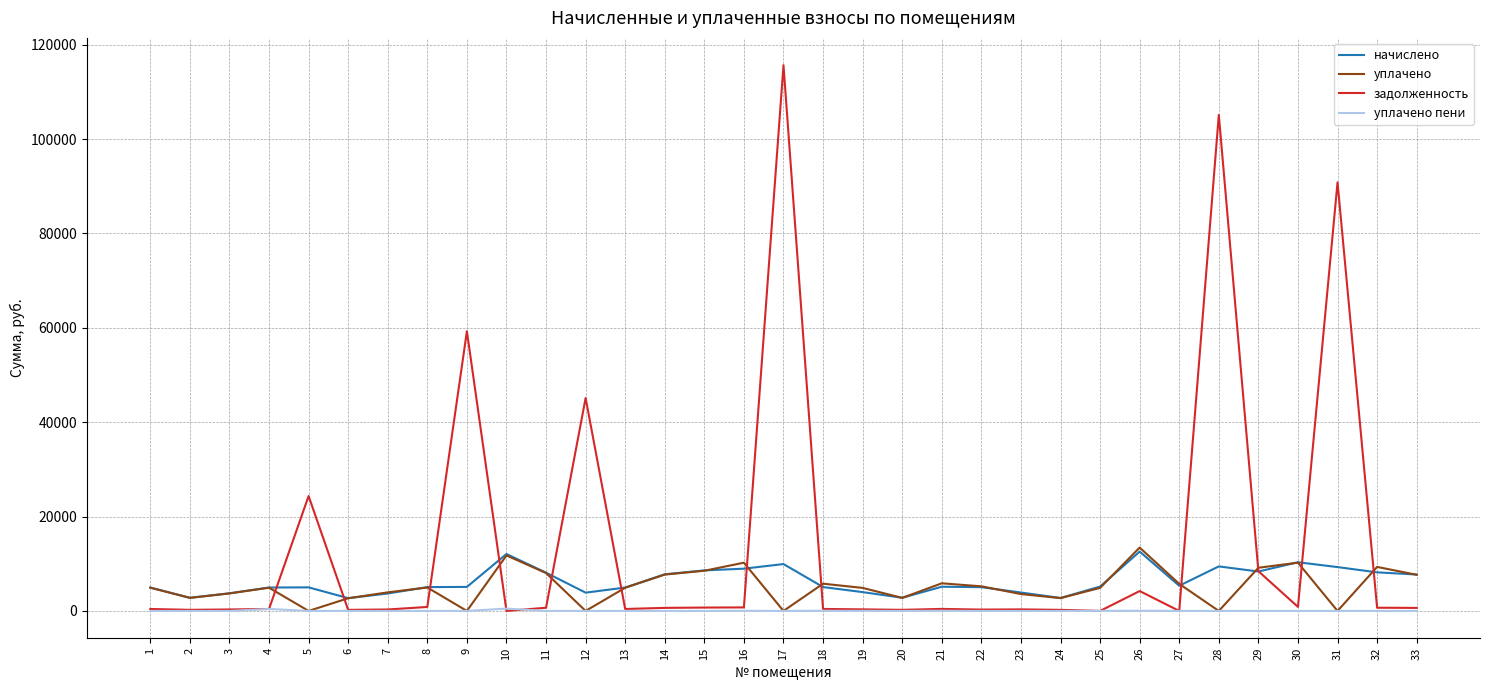

What is the highest value of the задолженность series?

115667.4